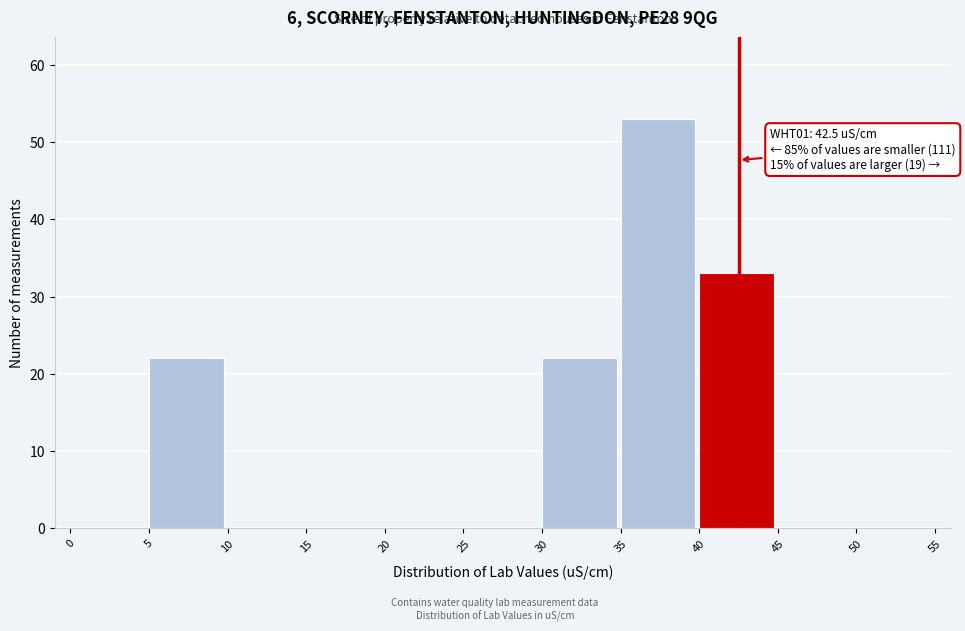

Over which range of the x-axis is the bar tallest?

35 to 40